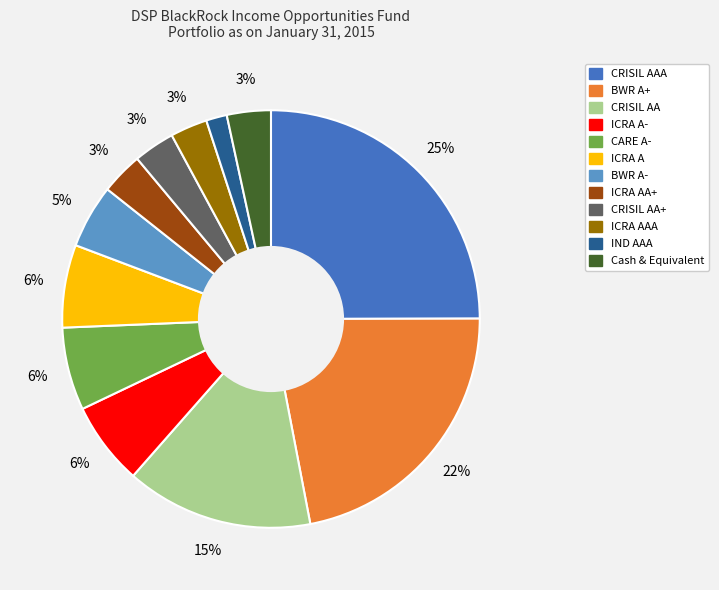

Count the number of slices in the pie.

12